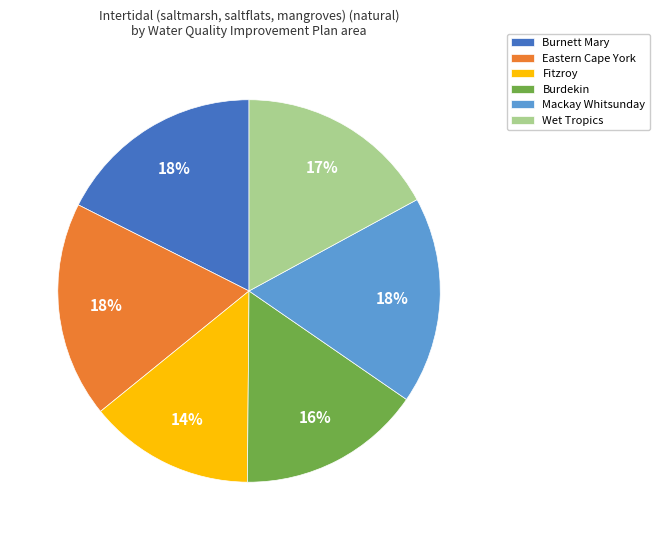

Combined, do Mackay Whitsunday and Eastern Cape York account for over 50%?

No